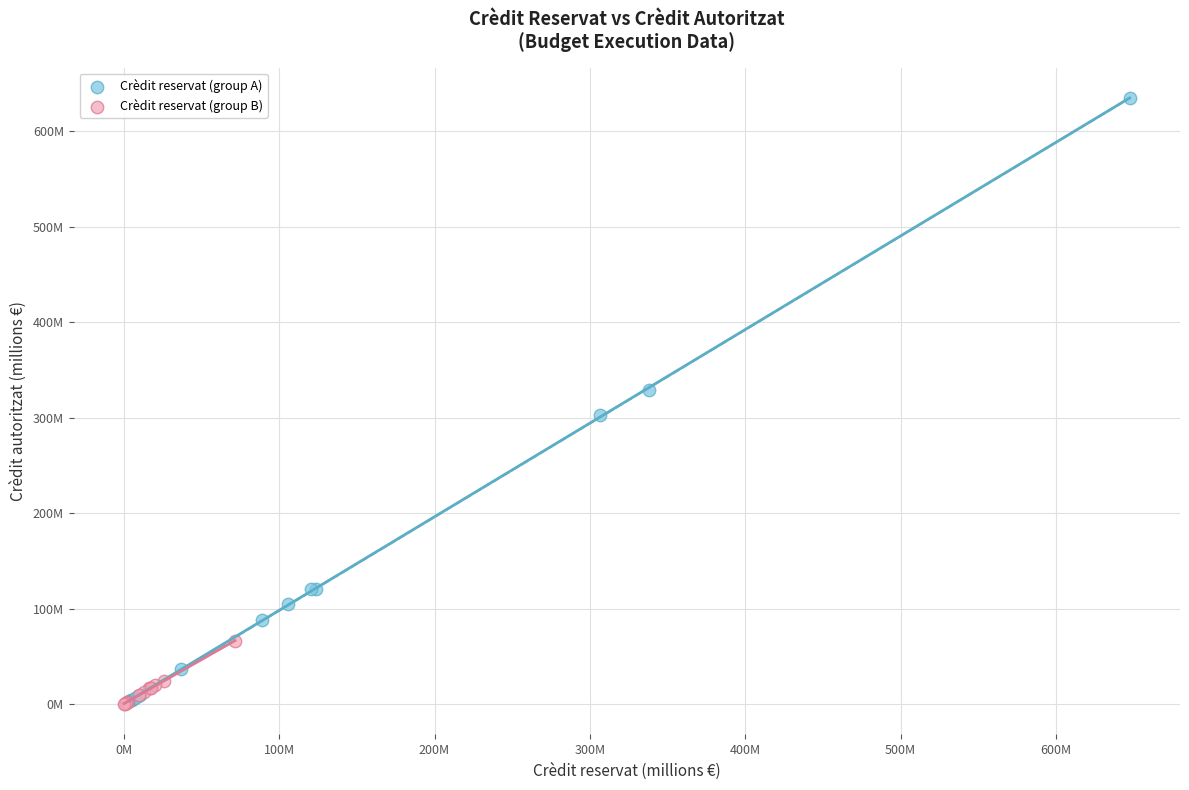

What are all the series names shown in the legend?

Crèdit reservat (group A), Crèdit reservat (group B)